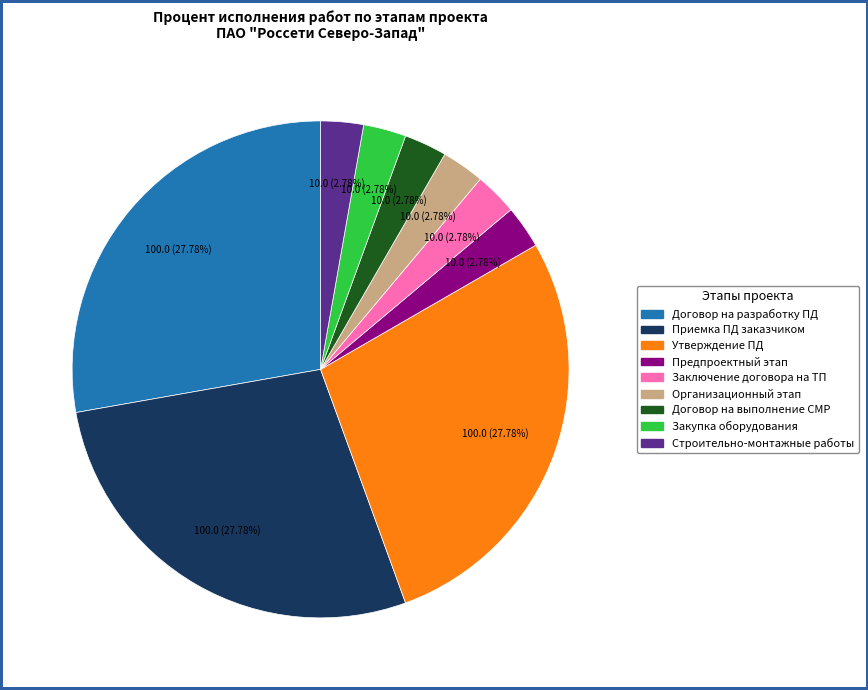

Does any single category account for the majority?

No